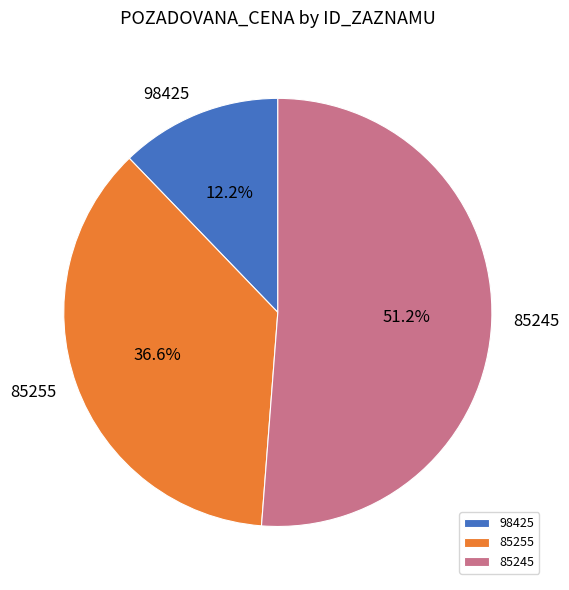

Count the number of slices in the pie.

3